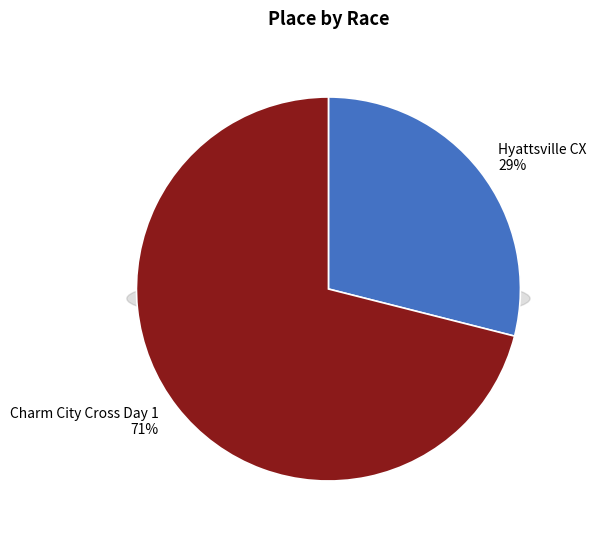

How many slices are in this pie chart?

2